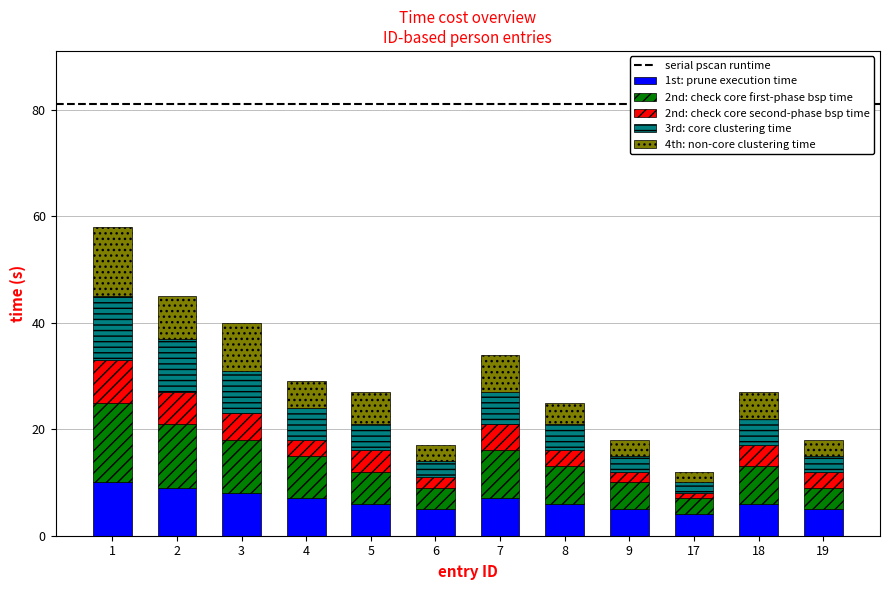

Count the number of categories in the chart.

12